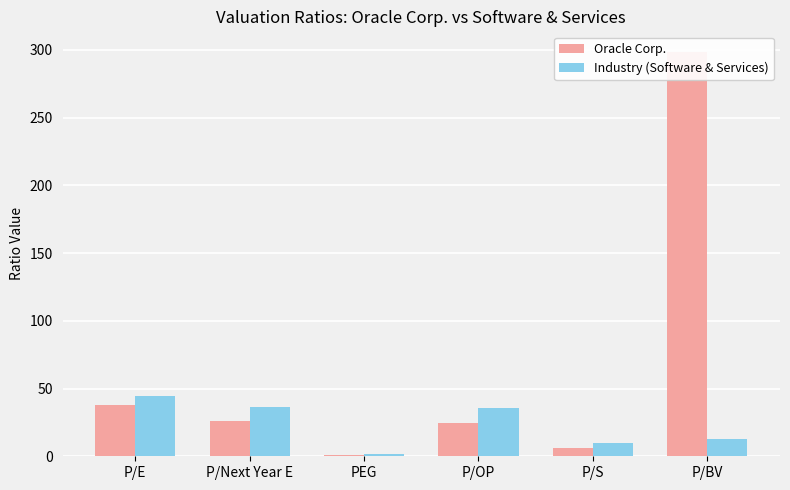

True or false: Oracle Corp. has a value of 11.2 at P/Next Year E.

False